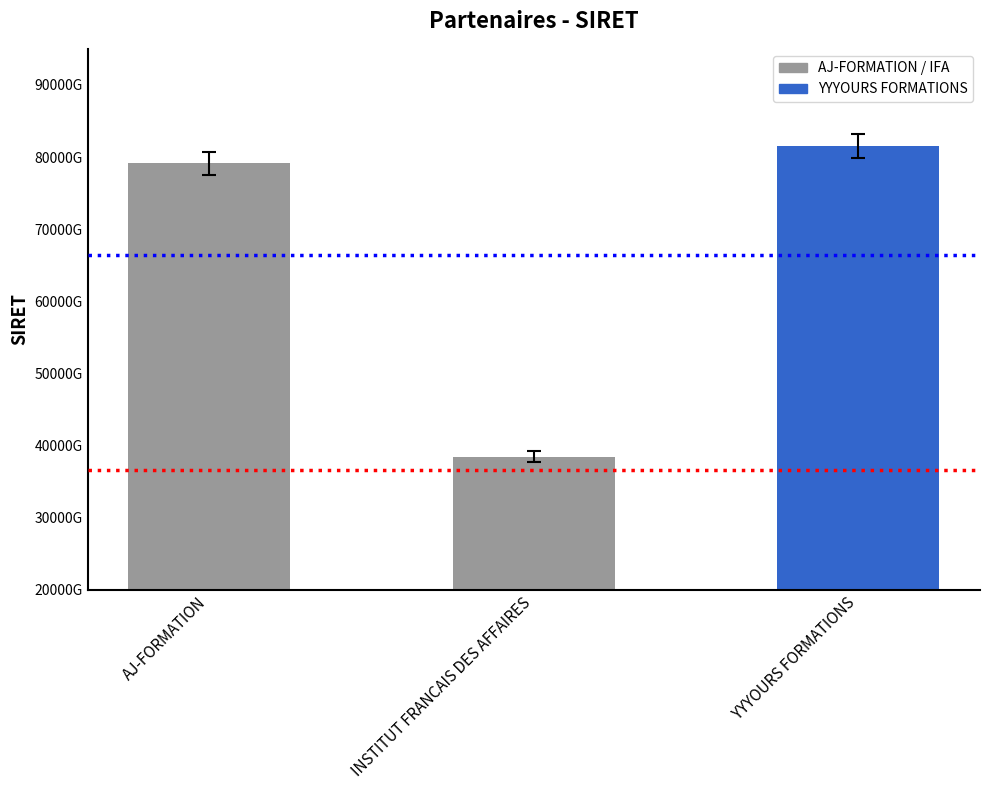

Where does the data first go above 79142898000035?

YYYOURS FORMATIONS